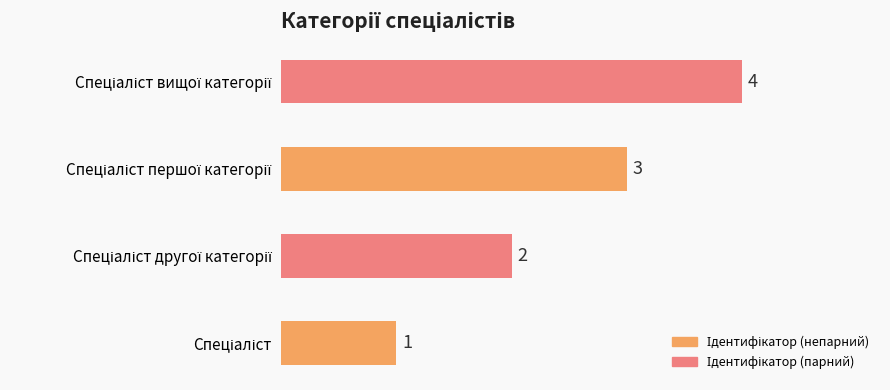

What is the difference between the maximum and minimum values?

3